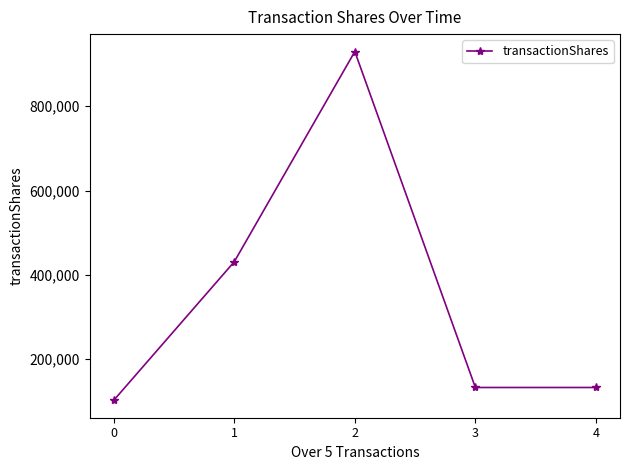

True or false: the data shows 178617 at 3.

False